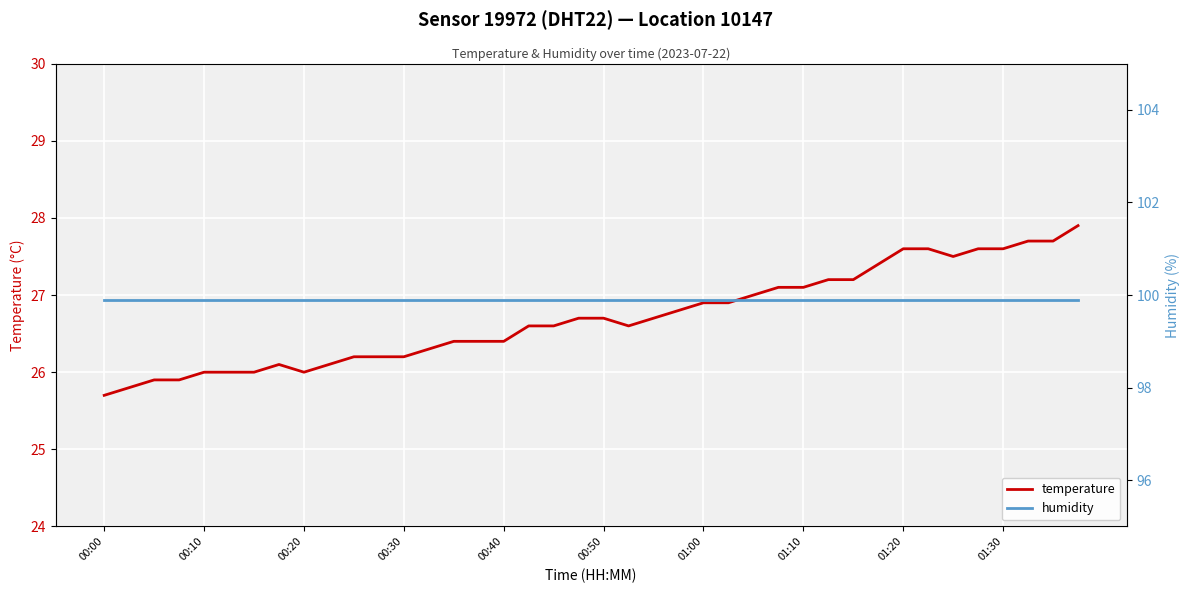

What is the average value of the humidity series?

99.9